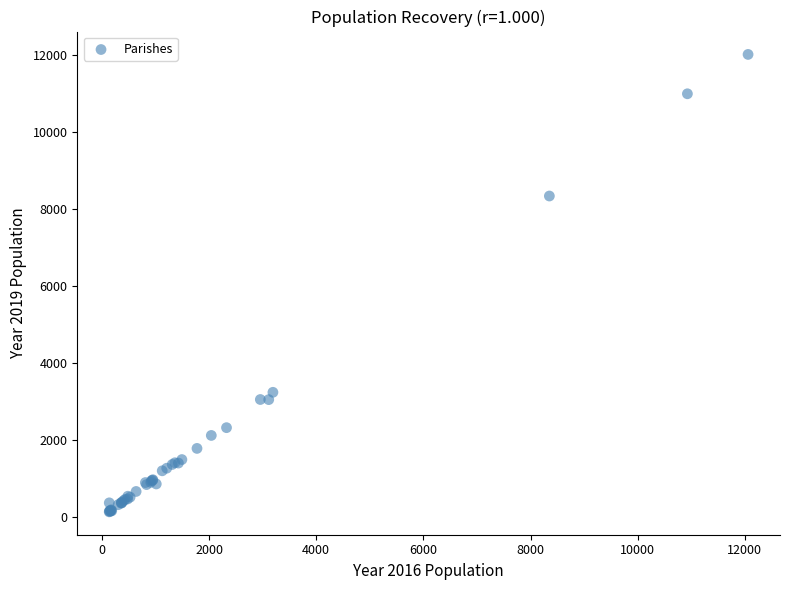

What Y value in the scatter plot is closest to 6070?

8335